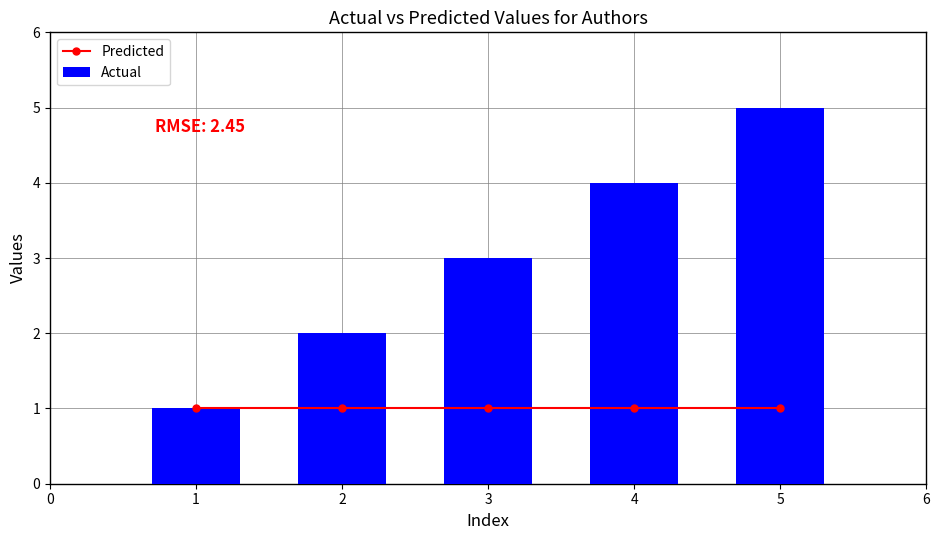

What is the average value of the Predicted series?

1